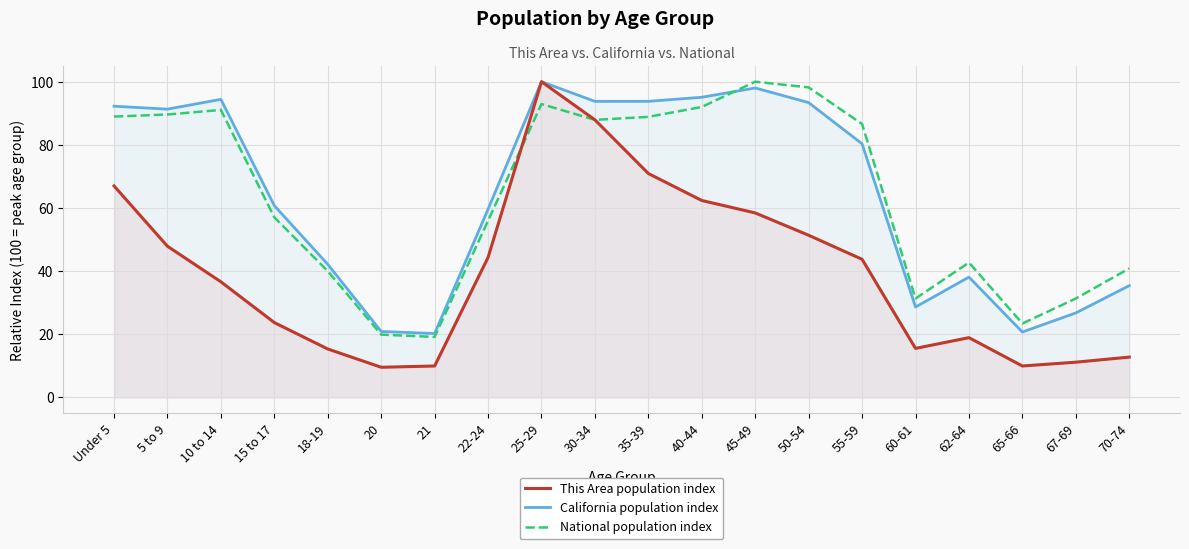

Where is the first local minimum for This Area population index?

20